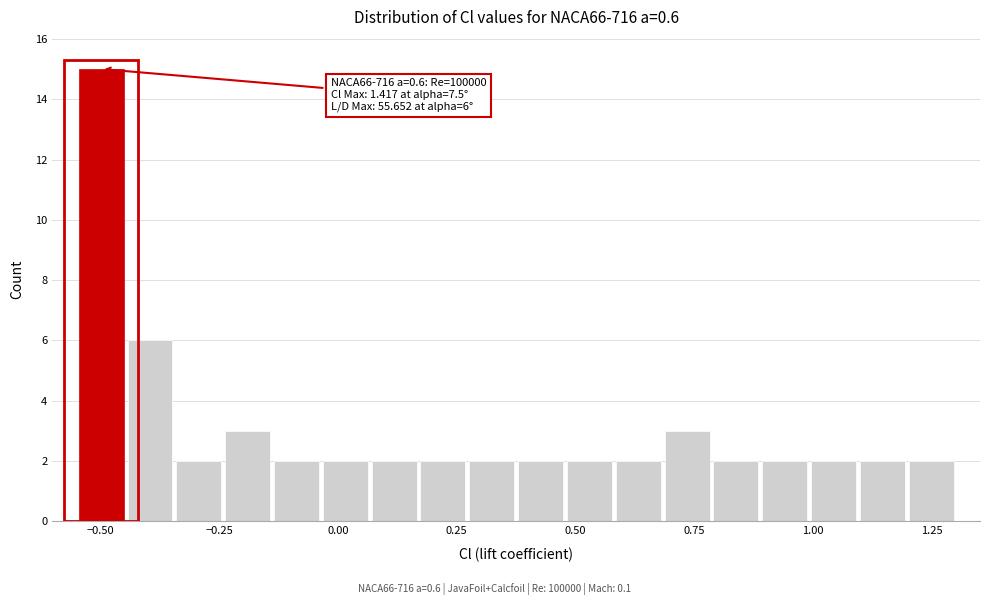

Read against the x-axis, roughly where is the centre of the tallest bar?

-0.50